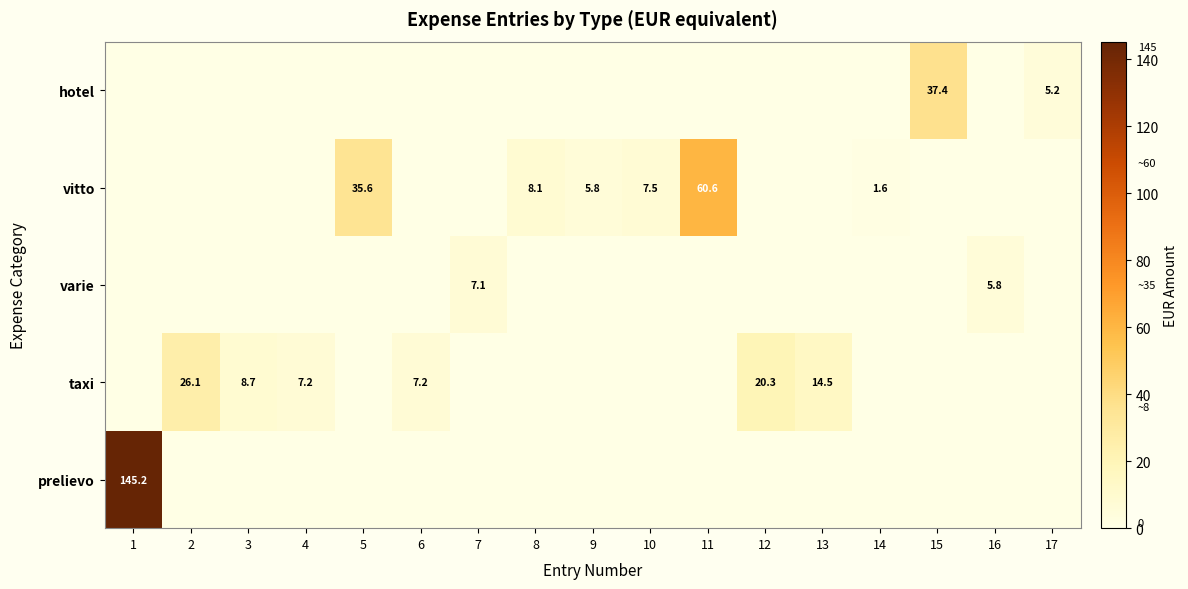

The vitto series shows 60.6 at 11. True or false?

True